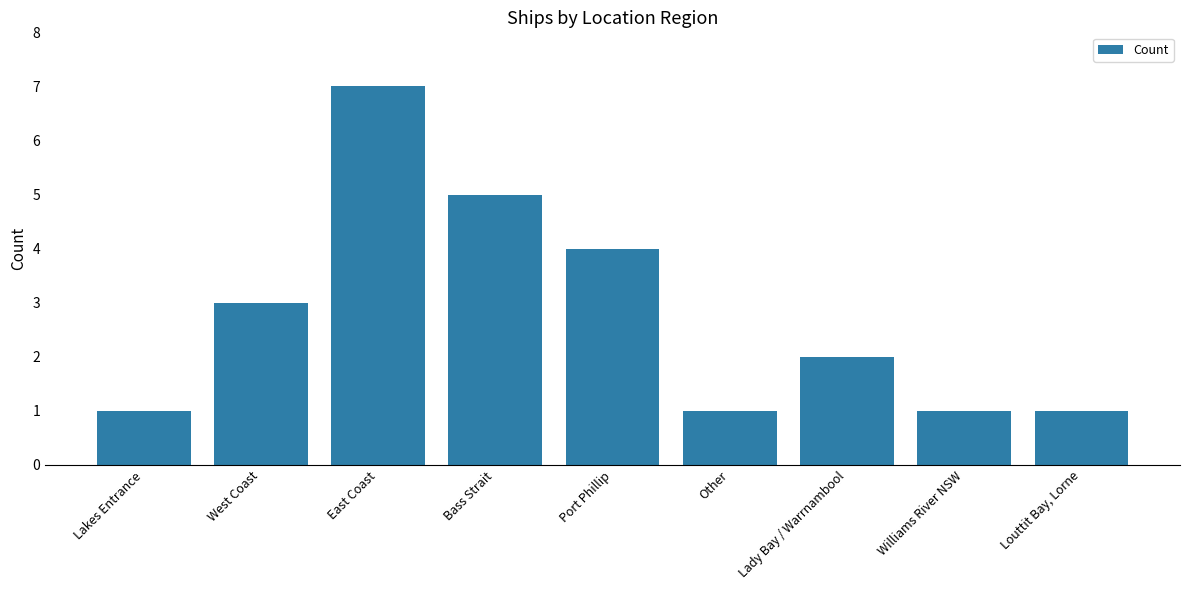

The chart shows a value of 2 at Port Phillip. True or false?

False